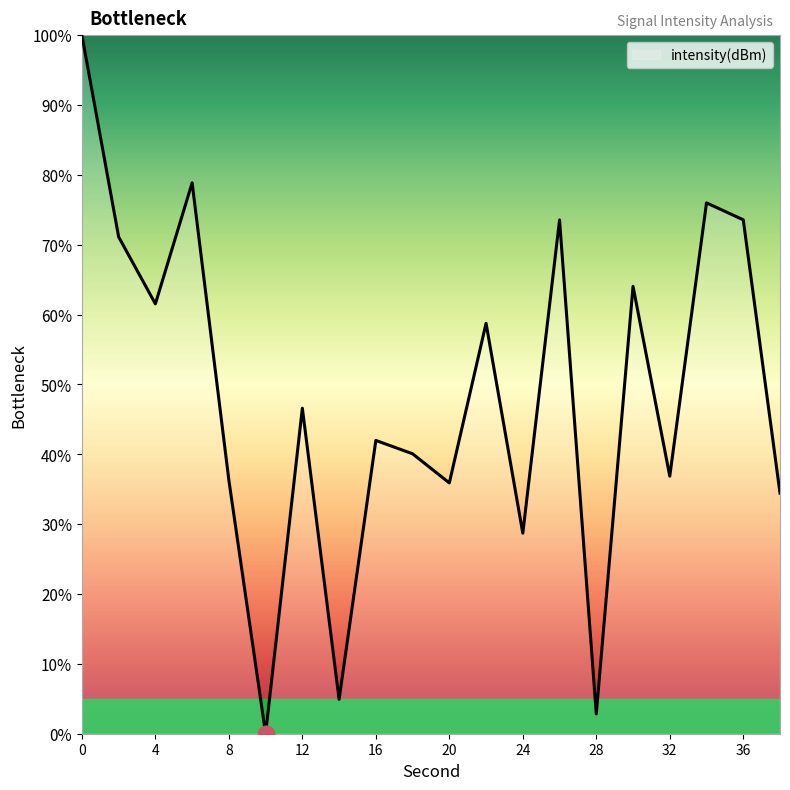

What is the value of the 4th point from the left?

78.9